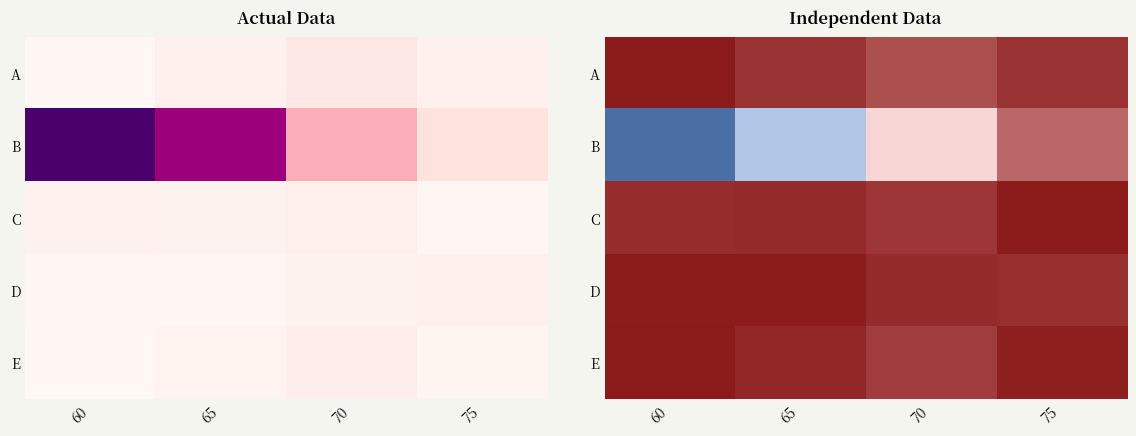

True or false: D has a value of 0.0 at 60.

True